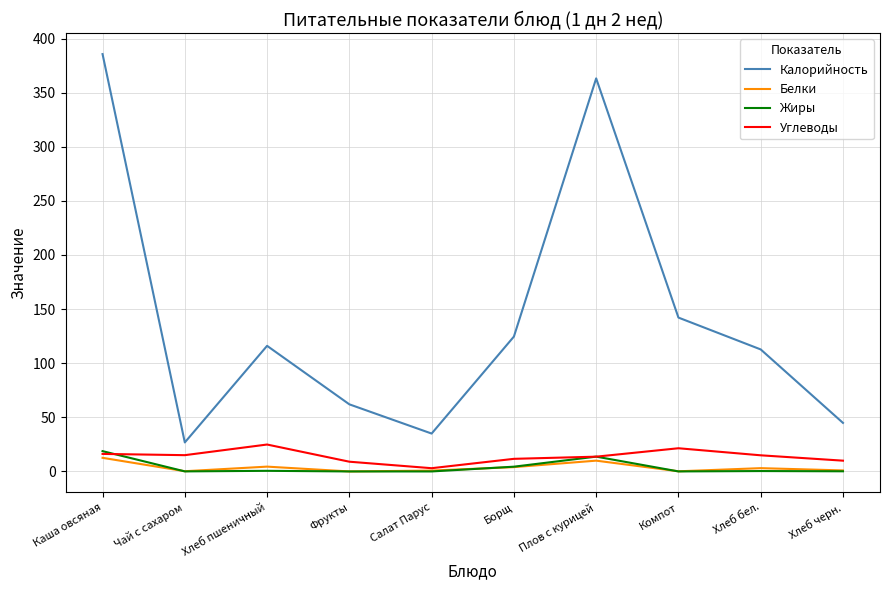

What is the difference between the highest and lowest values at Компот?

142.1